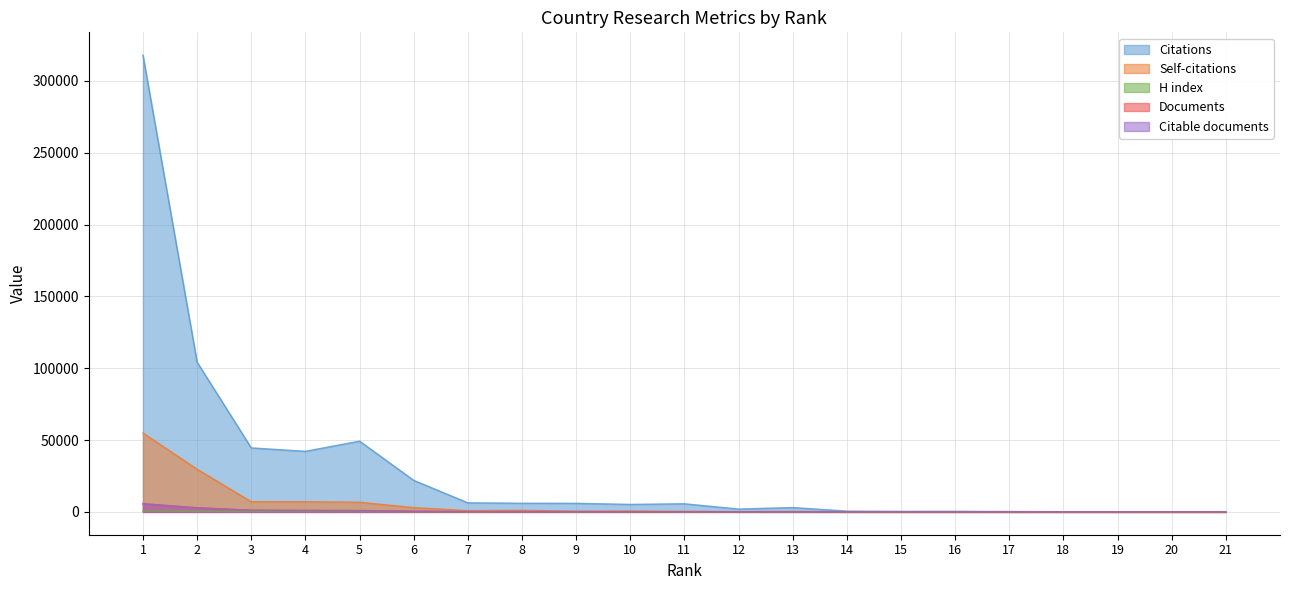

Which label corresponds to the smallest value in the chart?

19